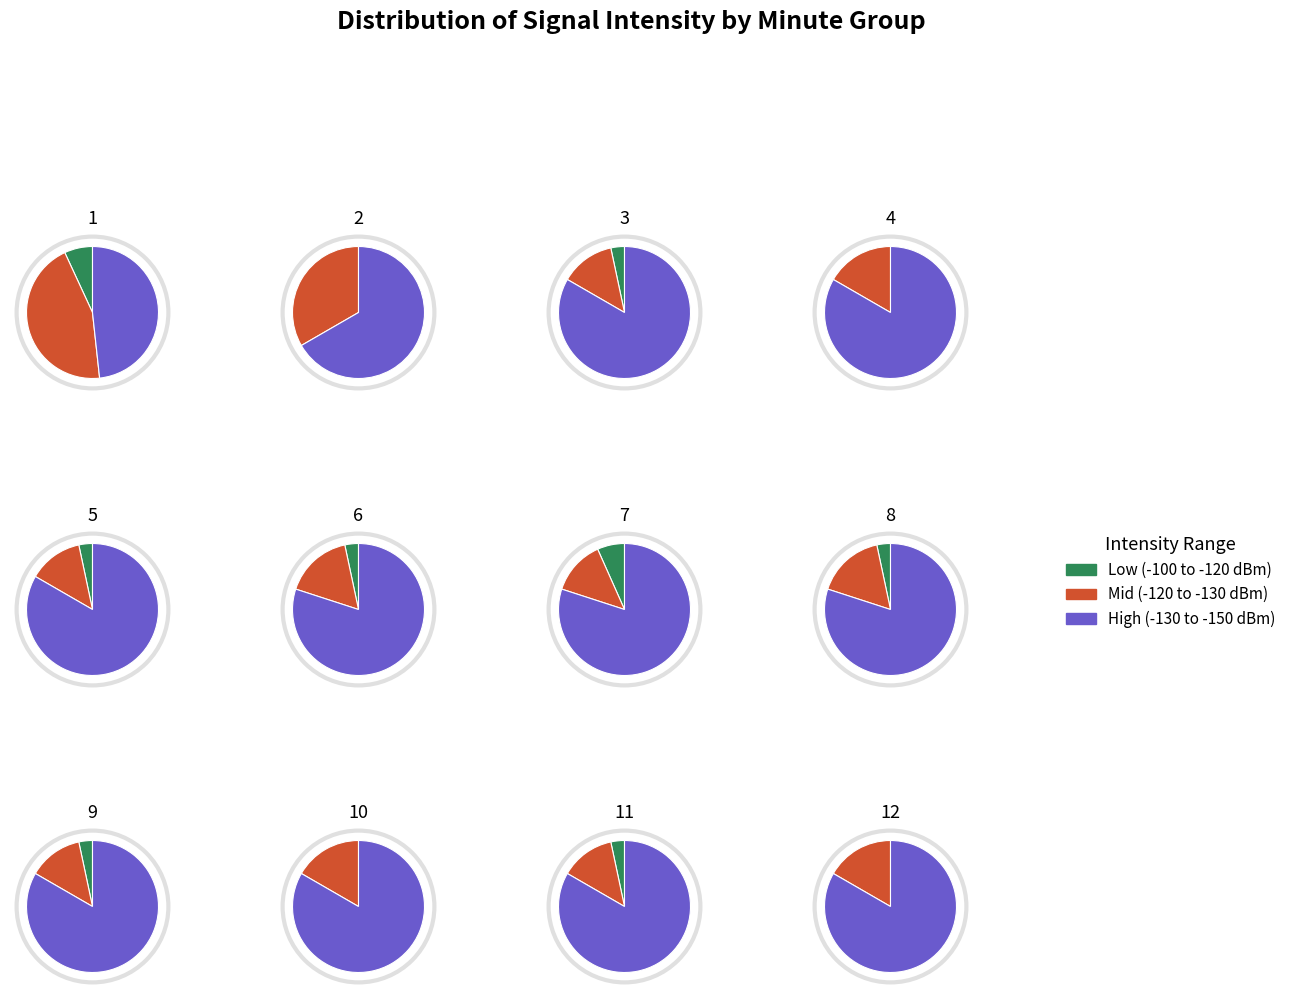

What portion of the pie excludes 2?

92.9%